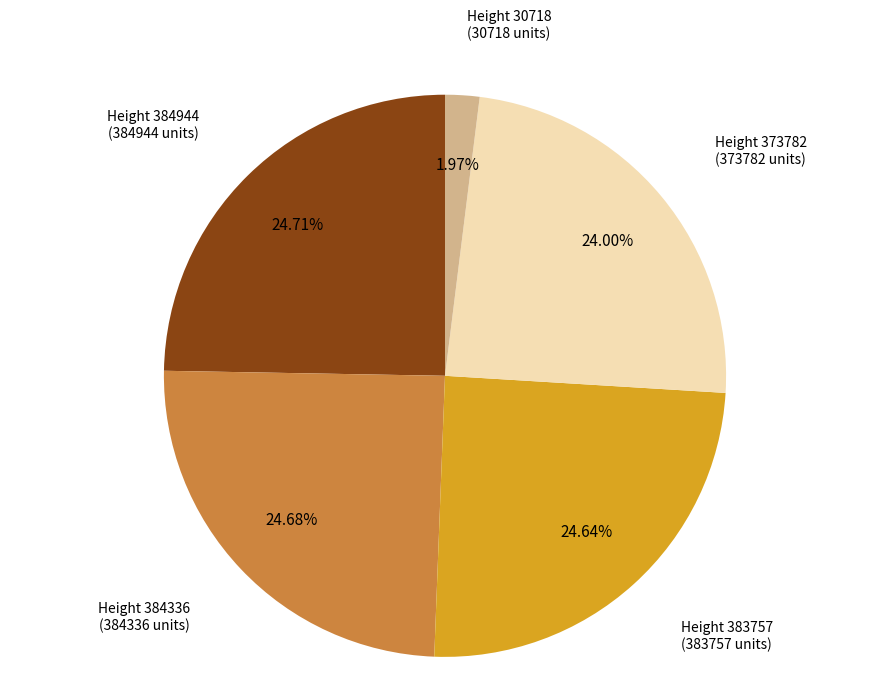

Which slice is the smallest?

Height 30718